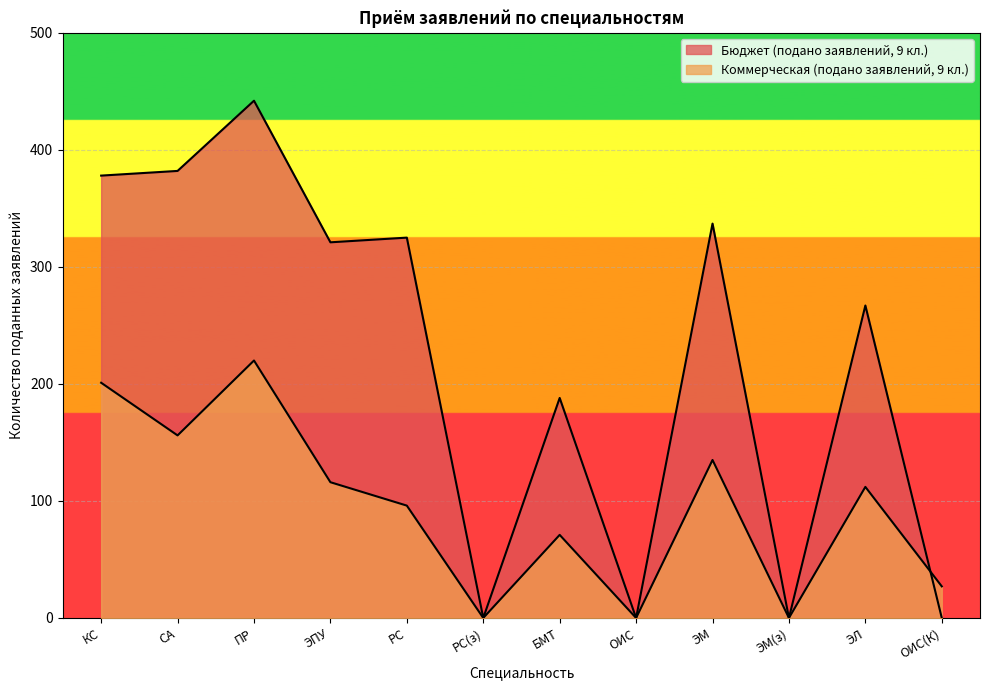

True or false: Бюджет (подано заявлений, 9 кл.) and Коммерческая (подано заявлений, 9 кл.) cross at least once.

True